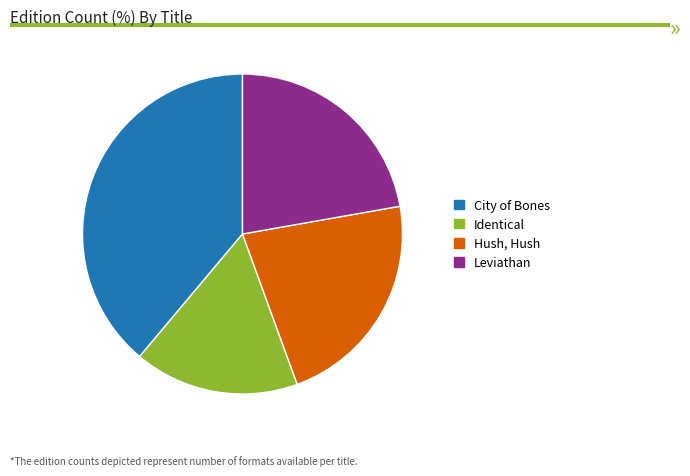

Between Hush, Hush and Identical, which is larger?

Hush, Hush